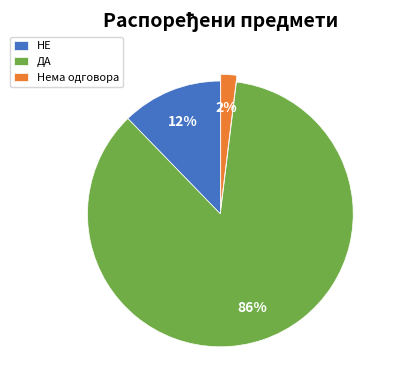

Between Нема одговора and ДА, which is larger?

ДА